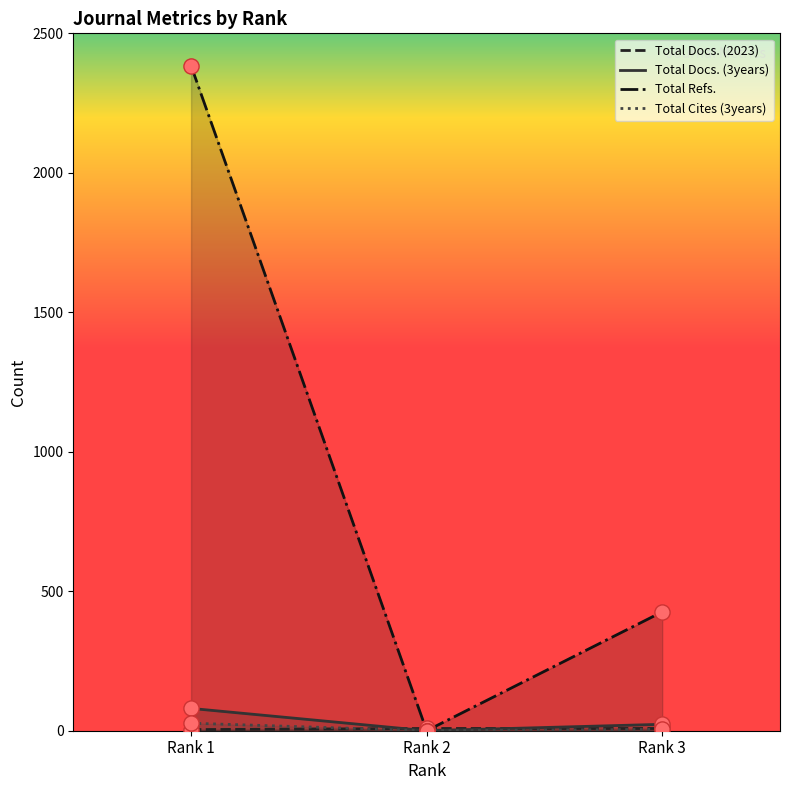

What is the total value across all series at Rank 3?

462